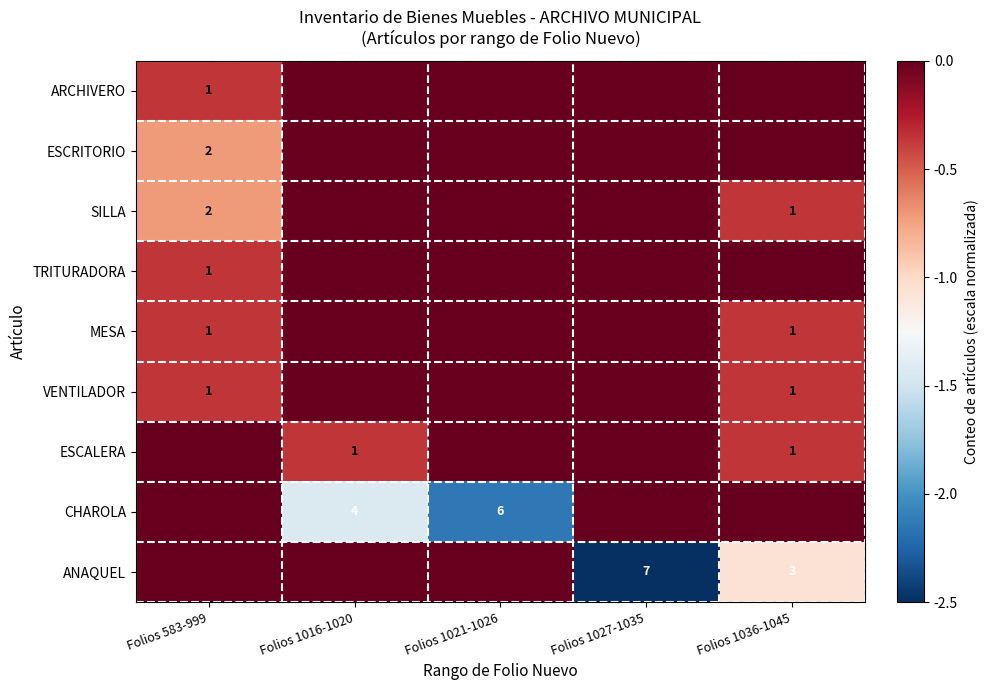

At which label is VENTILADOR closest to 0?

Folios 1016-1020